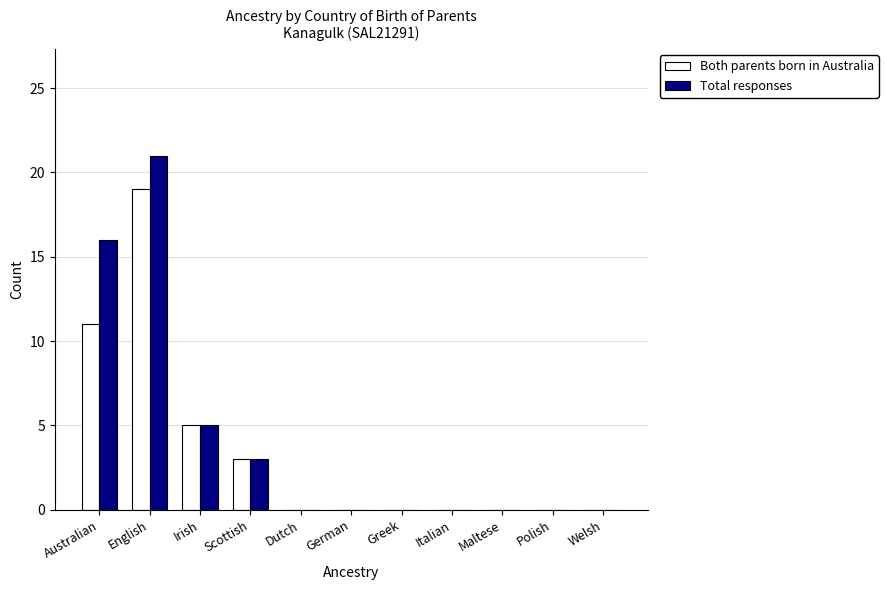

Is the value of Both parents born in Australia at German greater than the value of Total responses at Australian?

No